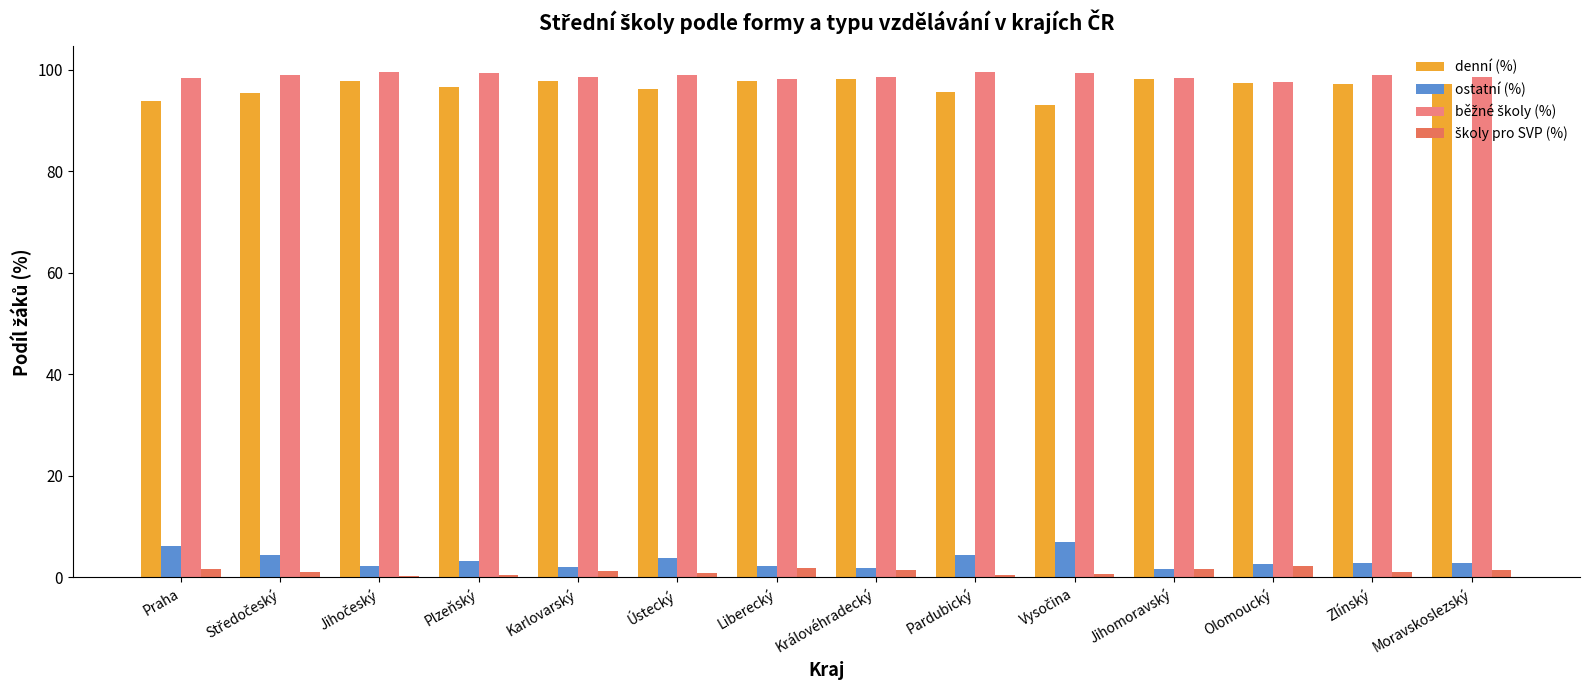

What is the difference between the second highest and minimum values in the denní (%) series?

5.0